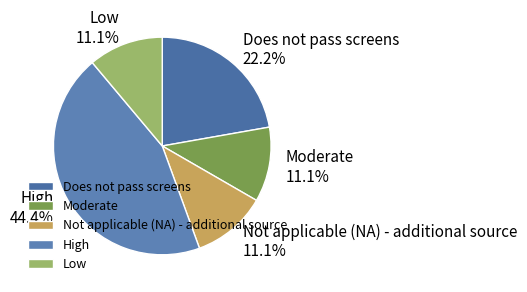

How many segments does this pie chart have?

5